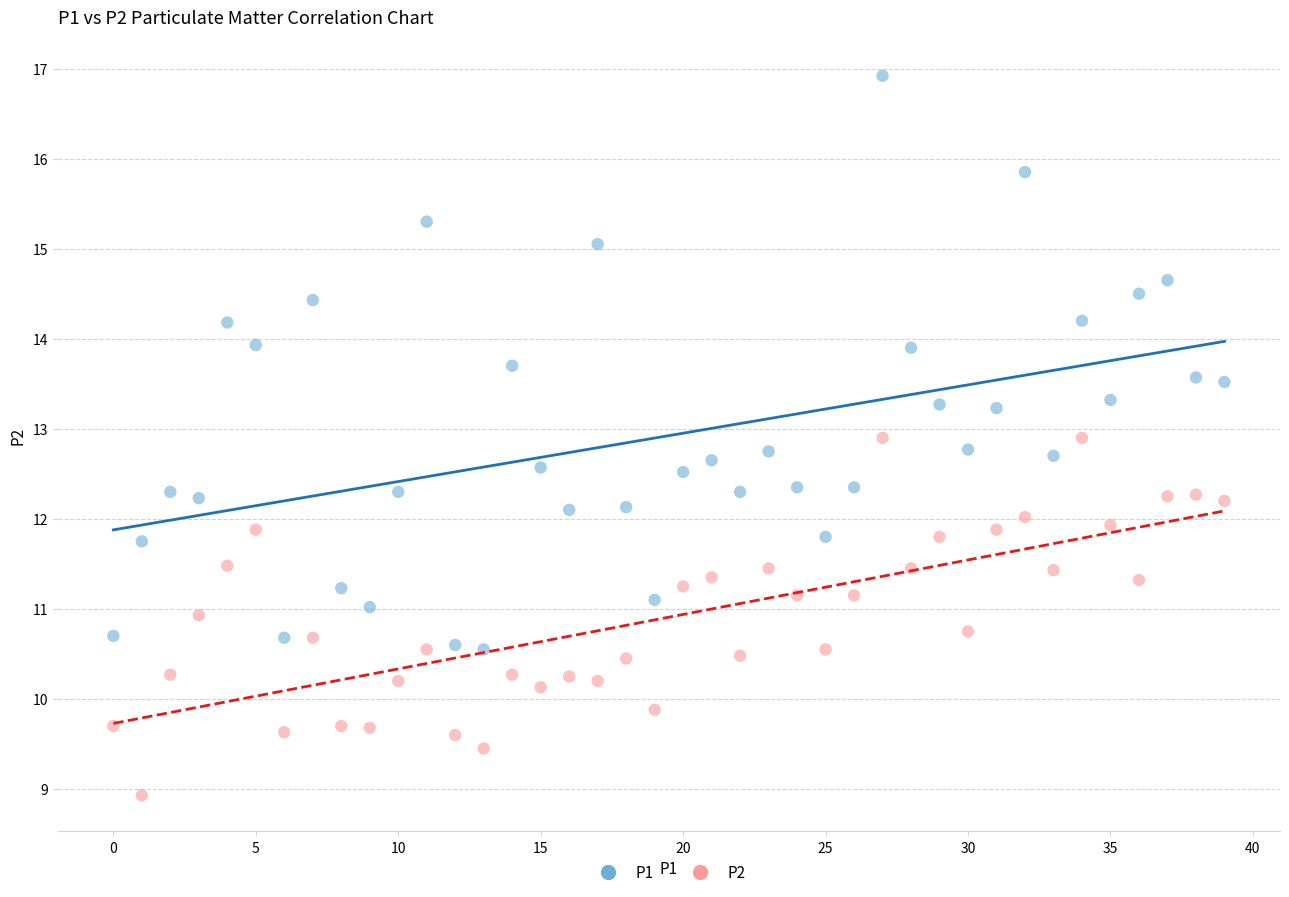

Which series contains the lowest Y value?

P2